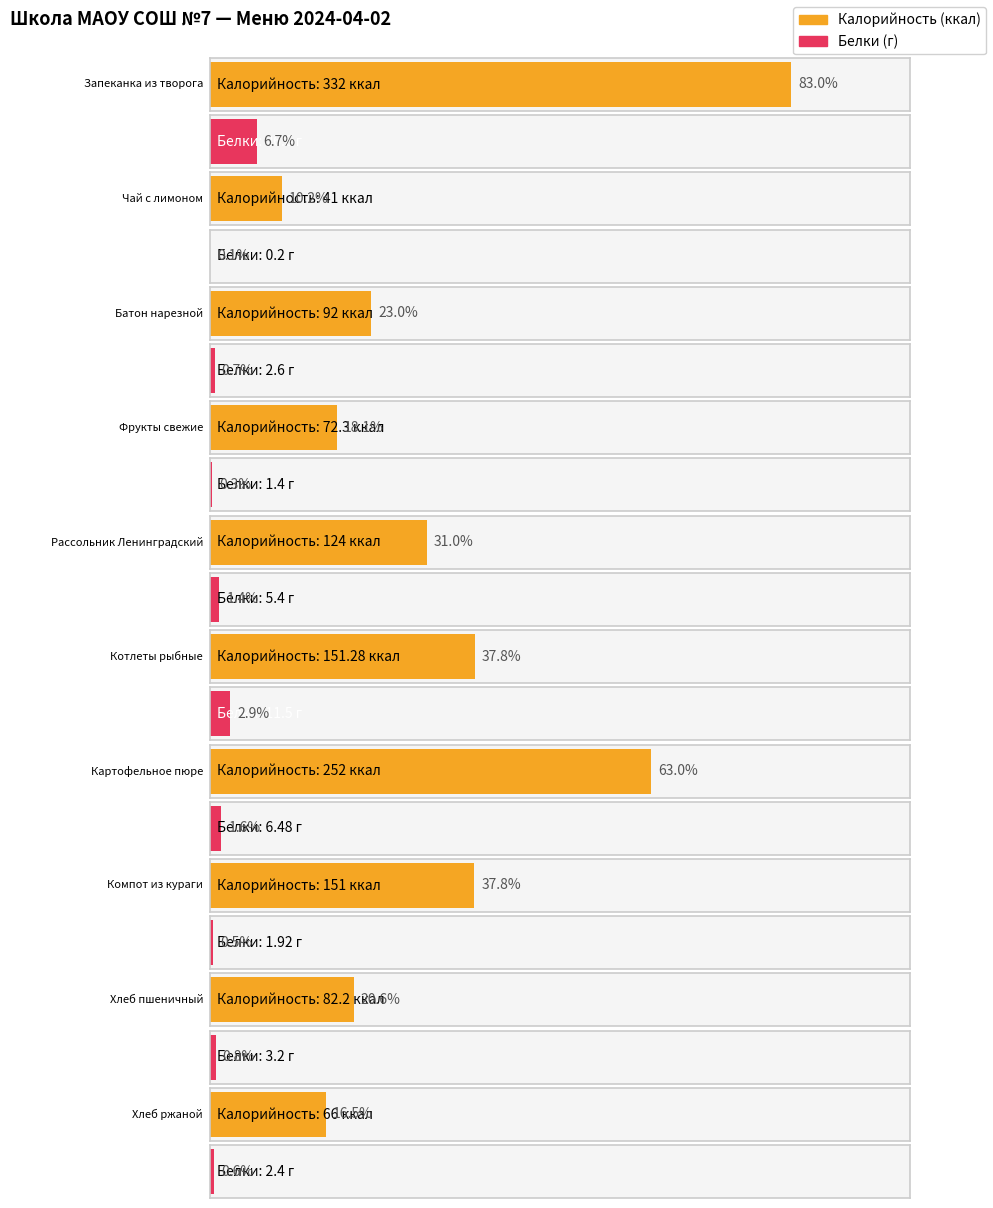

Are the bars horizontal?

Yes